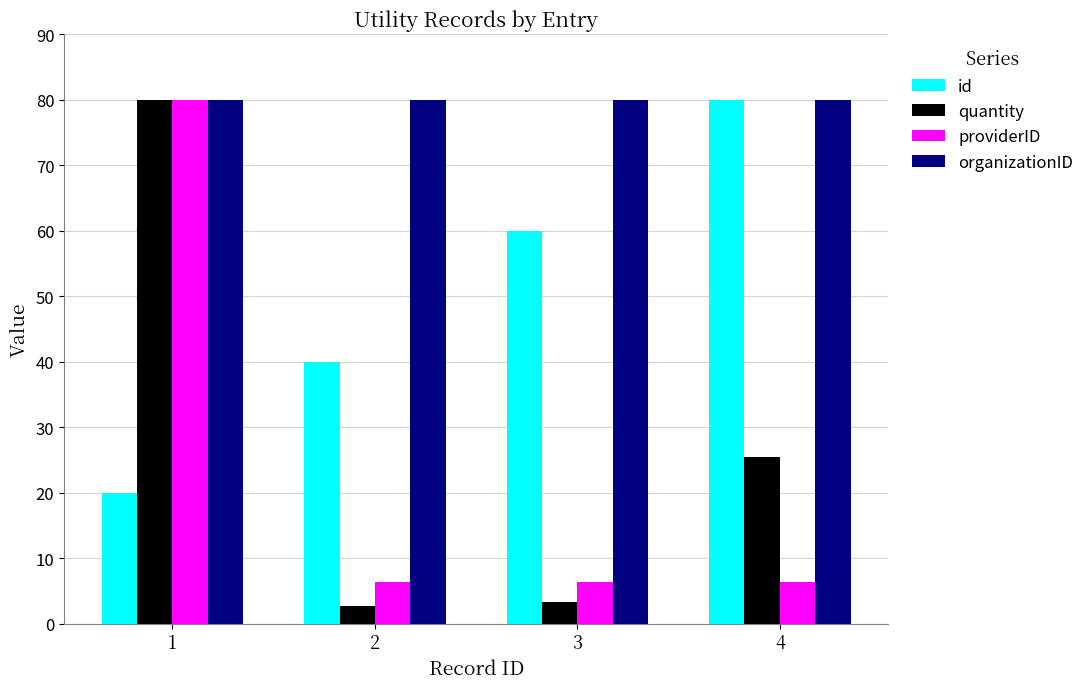

How many groups of bars are there?

4